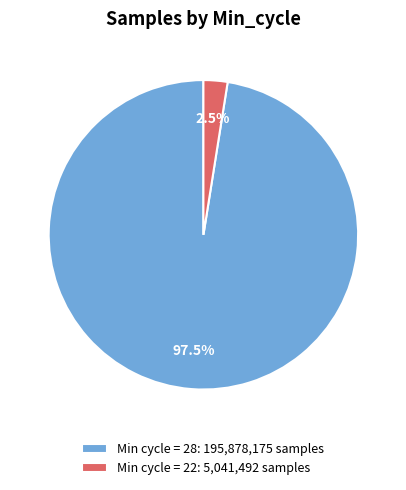

Rank the categories by value from lowest to highest.

Min cycle = 22: 5,041,492 samples, Min cycle = 28: 195,878,175 samples